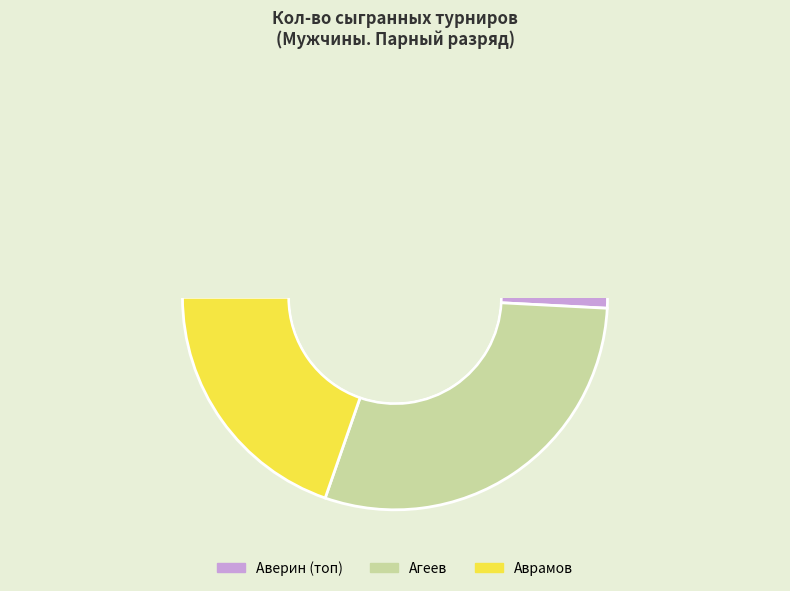

The Аврамов Сергей Геннадьевич slice represents 5% of the pie. True or false?

False